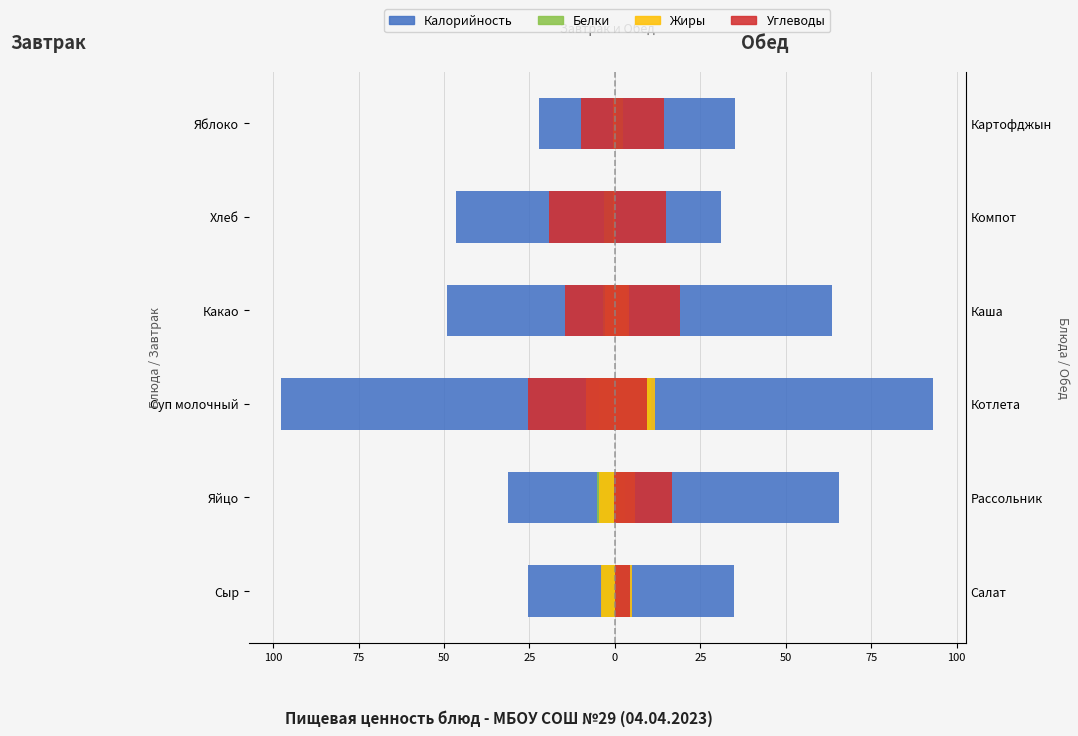

What is the difference between the Углеводы values at 100 and 25?

19.0